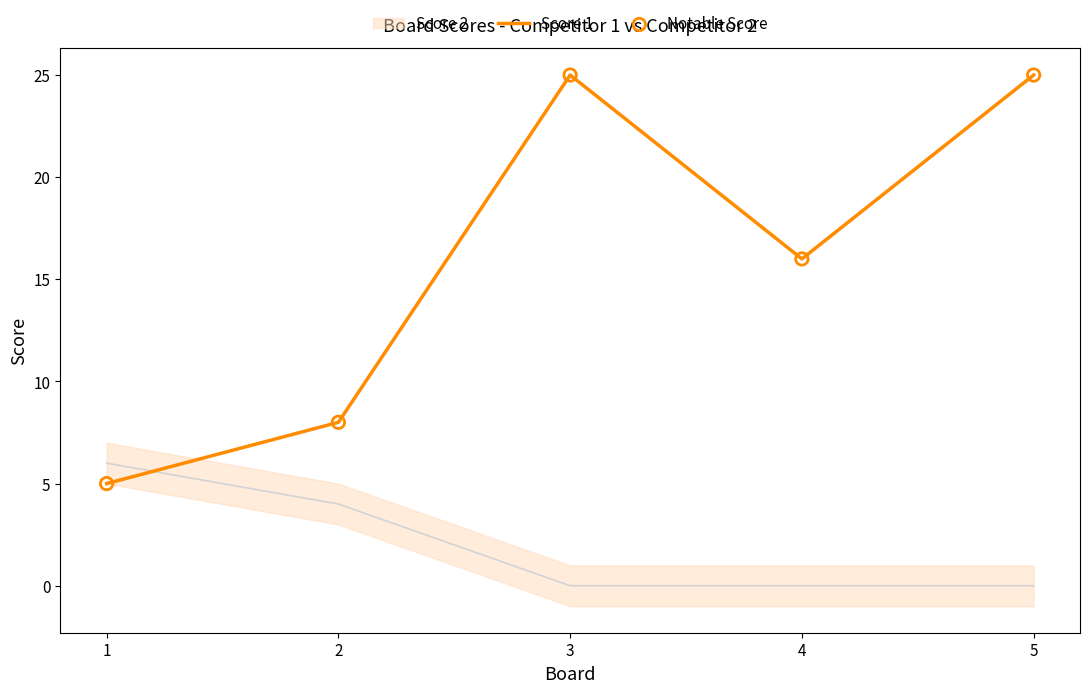

At which category is the sum across all series the highest?

3